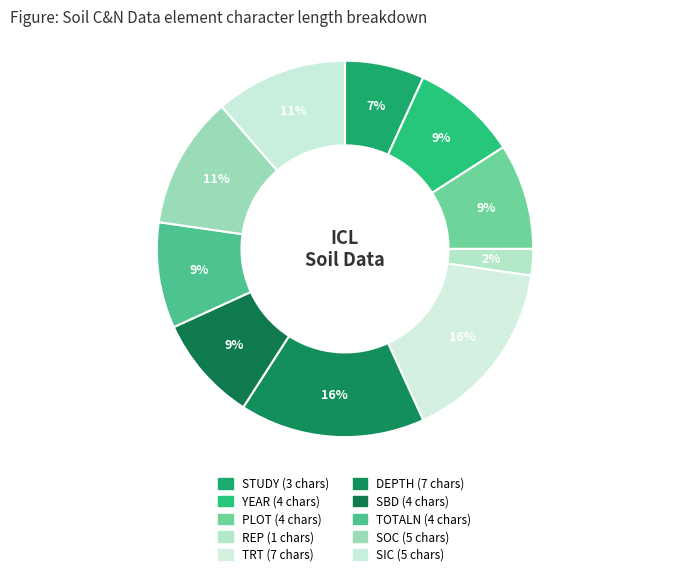

Rank the categories by value from highest to lowest.

TRT, DEPTH, SOC, SIC, YEAR, PLOT, SBD, TOTALN, STUDY, REP